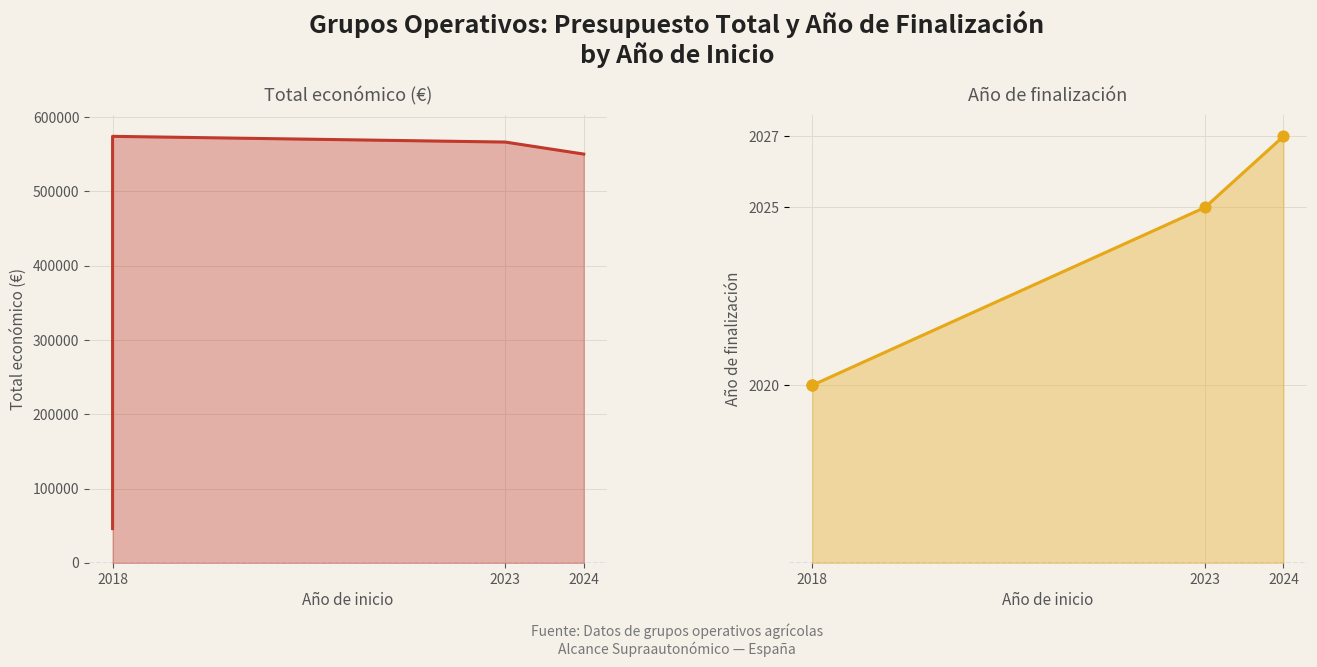

What is the total value across all series at 2024?

550135